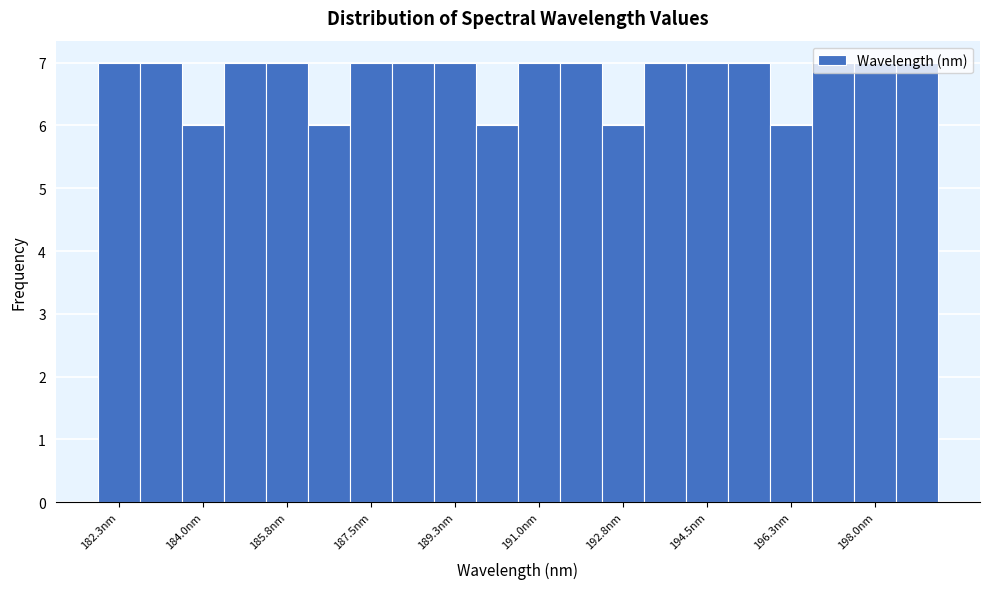

Reading left to right, transcribe this chart: for each bar, give the range it covers on the x-axis and its height. Neither the bar edges nor the heights are printed on the chart, so give them approximately, as read against the axes.

181.8 to 182.8: 7
182.8 to 183.6: 7
183.6 to 184.4: 6
184.4 to 185.4: 7
185.4 to 186.2: 7
186.2 to 187.0: 6
187.0 to 188.0: 7
188.0 to 188.8: 7
188.8 to 189.8: 7
189.8 to 190.6: 6
190.6 to 191.4: 7
191.4 to 192.4: 7
192.4 to 193.2: 6
193.2 to 194.0: 7
194.0 to 195.0: 7
195.0 to 195.8: 7
195.8 to 196.6: 6
196.6 to 197.6: 7
197.6 to 198.4: 7
198.4 to 199.4: 7